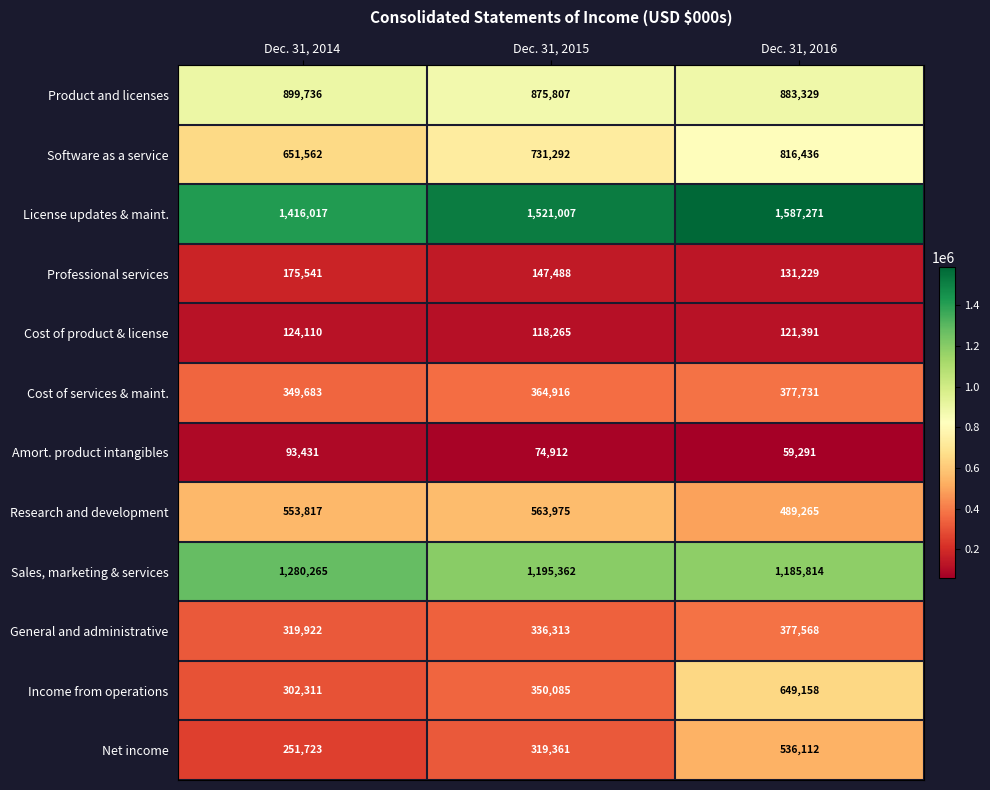

What is the difference between the Cost of product & license values at Dec. 31, 2015 and Dec. 31, 2016?

3126